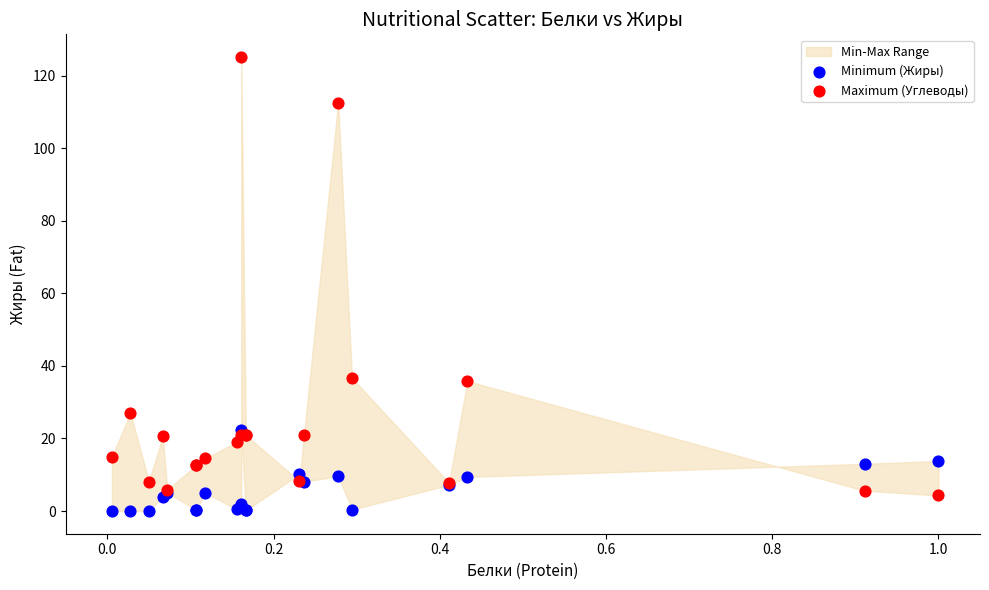

Which series reaches the minimum Y coordinate?

Minimum (Жиры)